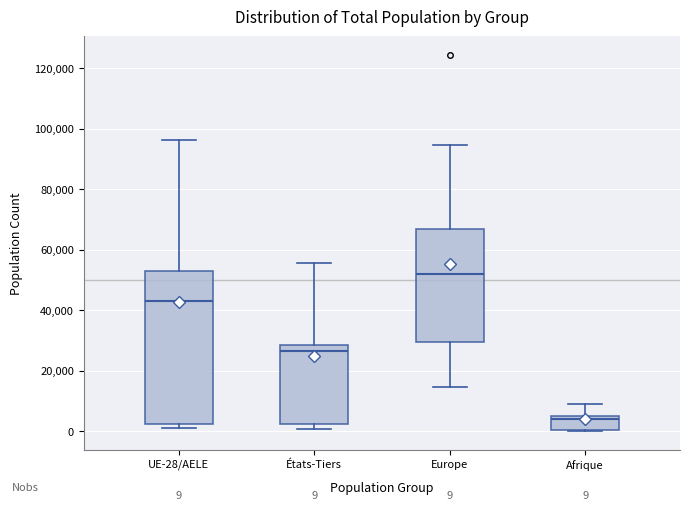

Comparing the boxes themselves (not the whiskers), which one is the tallest?

UE-28/AELE